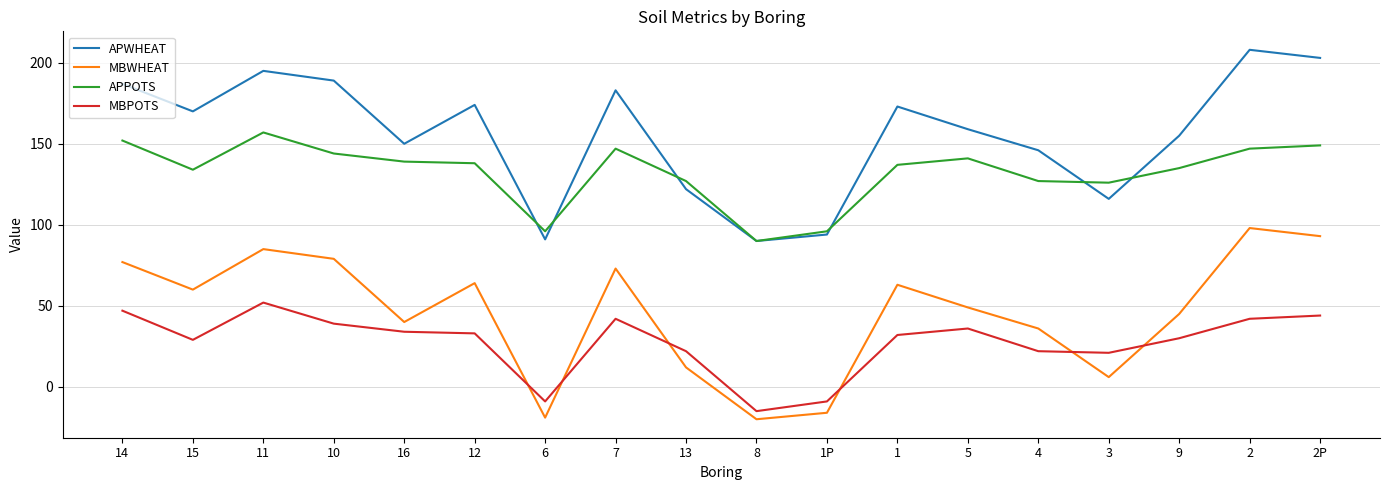

Rank the series at 2 from lowest to highest value.

MBPOTS, MBWHEAT, APPOTS, APWHEAT